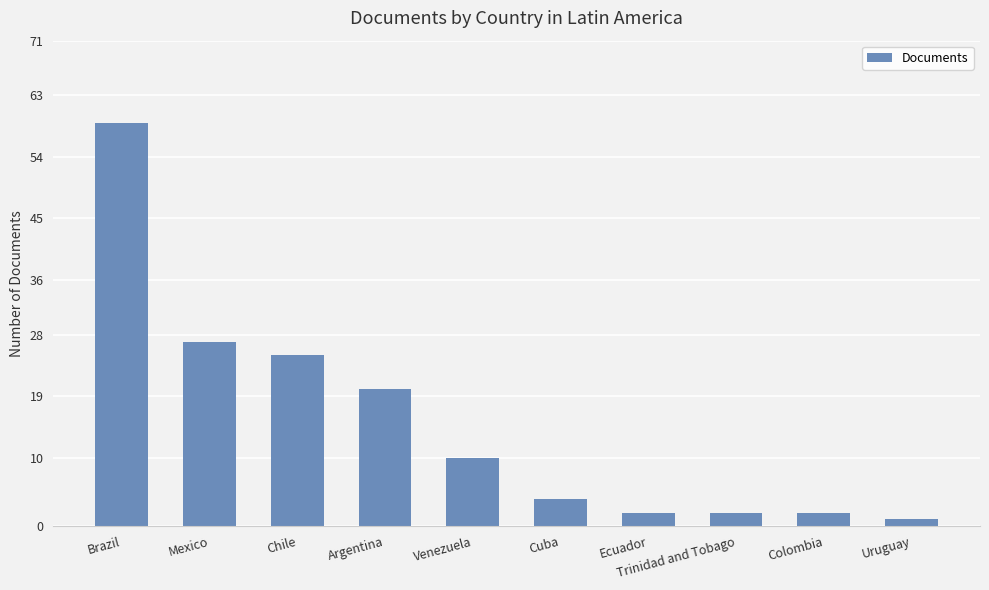

The chart shows a value of 97 at Brazil. True or false?

False